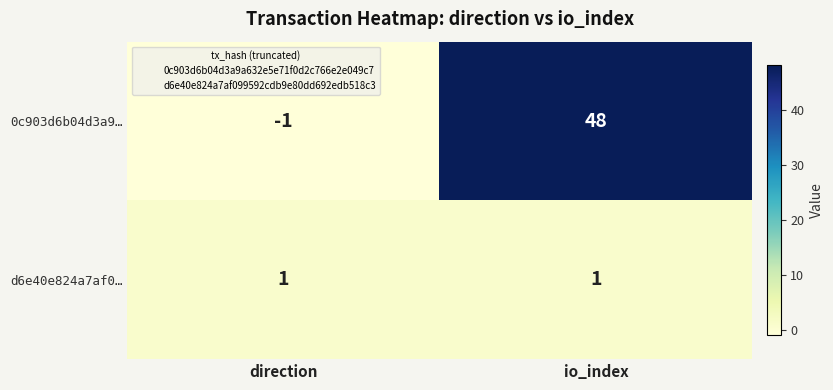

How many distinct data groups are displayed?

2